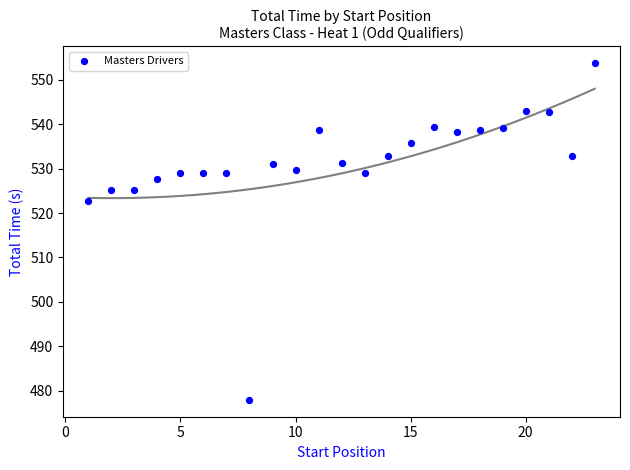

What is the range of X values (max minus min)?

22.0